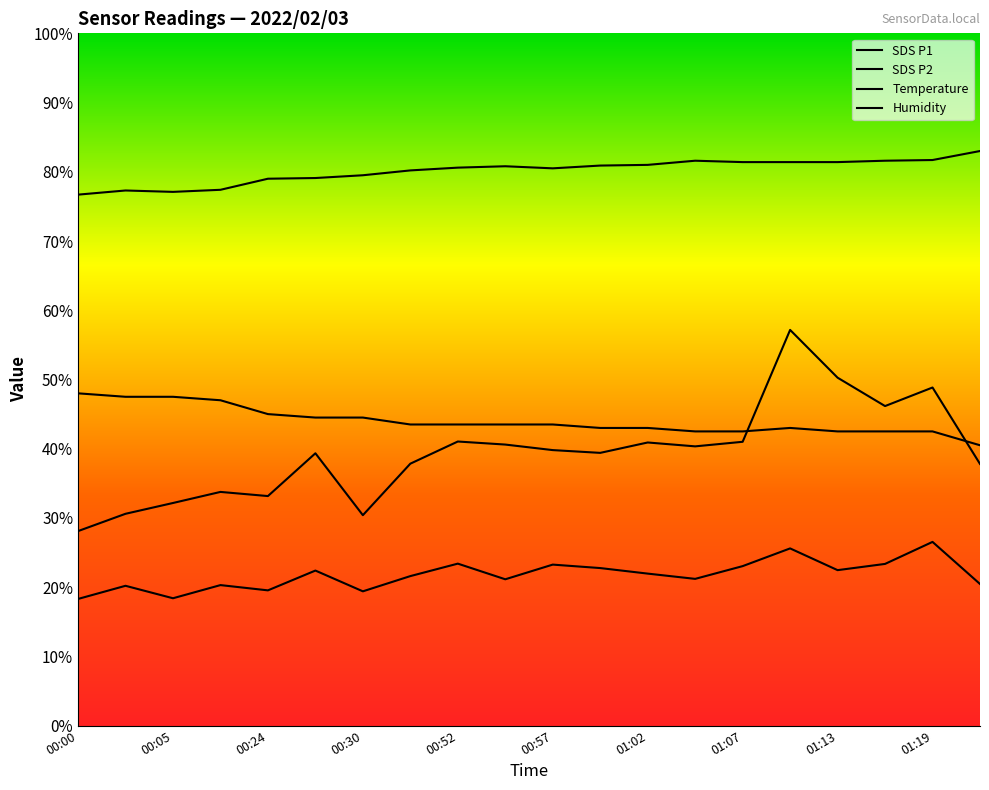

What is the highest value of the Temp series?

48.0